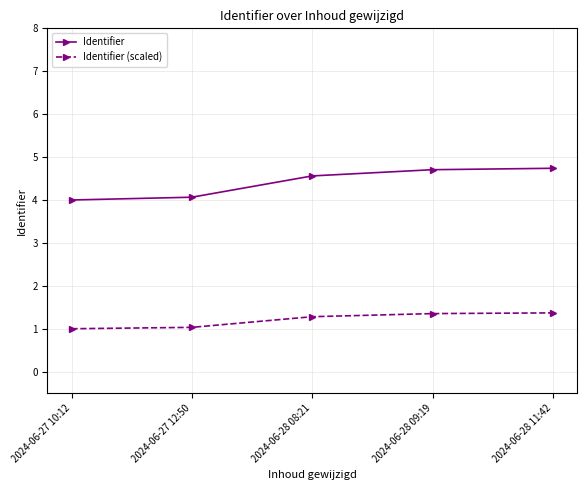

At how many categories does at least one series exceed 1?

5